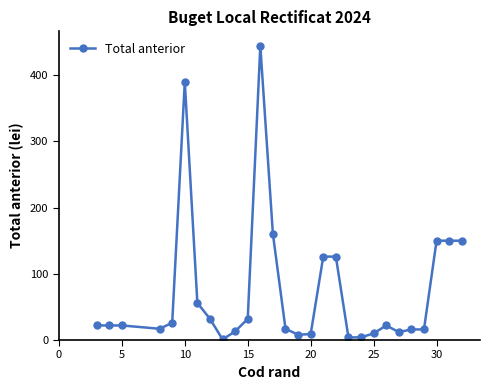

How many lines are shown in the chart?

1